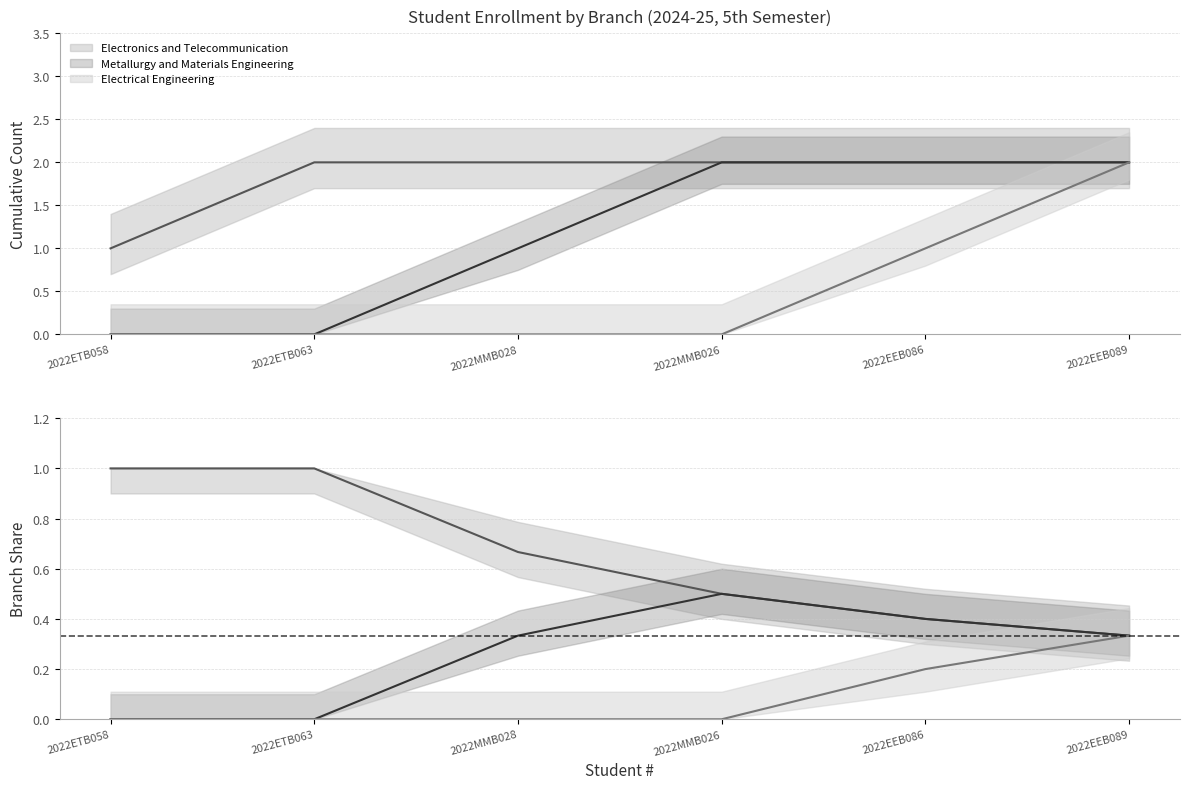

Between 2022ETB058 and 2022EEB086, which is larger?

2022ETB058